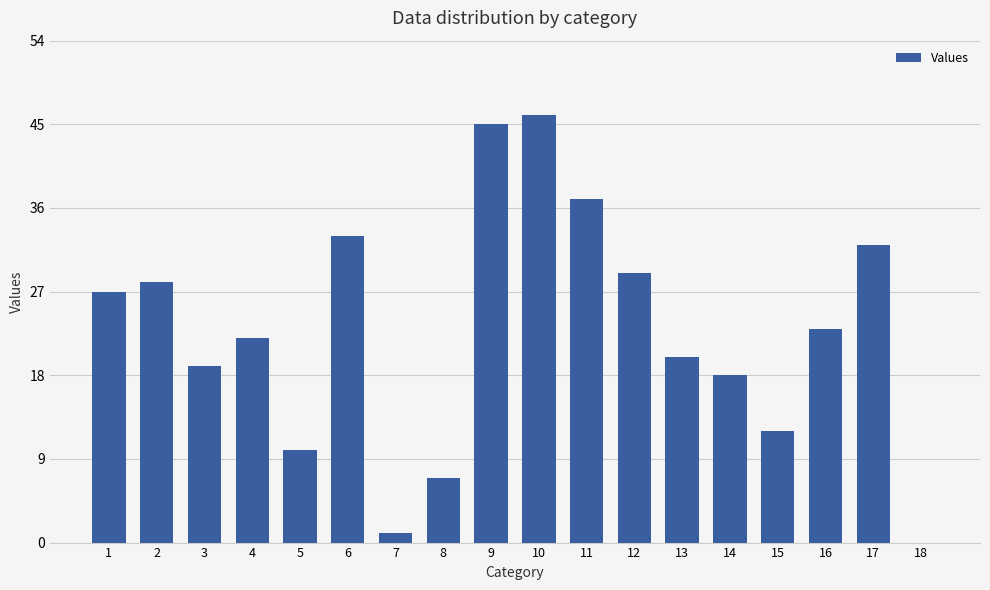

What is the sum of the values at 15 and 3?

31